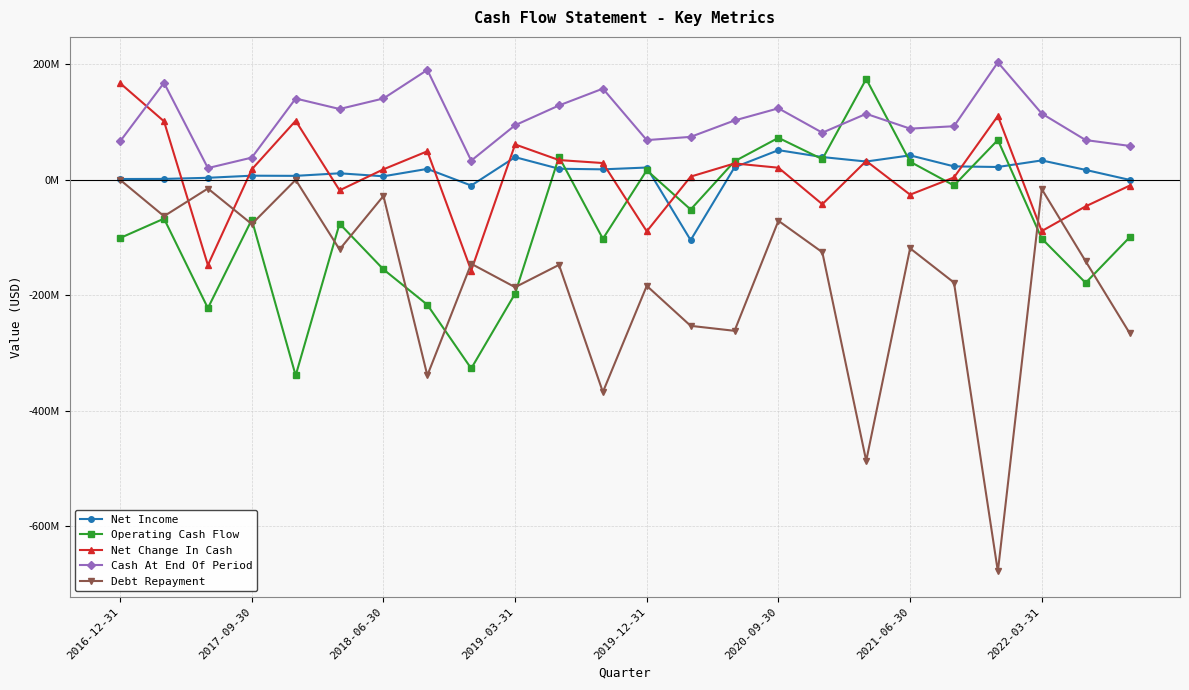

Does the chart have visible grid lines?

Yes